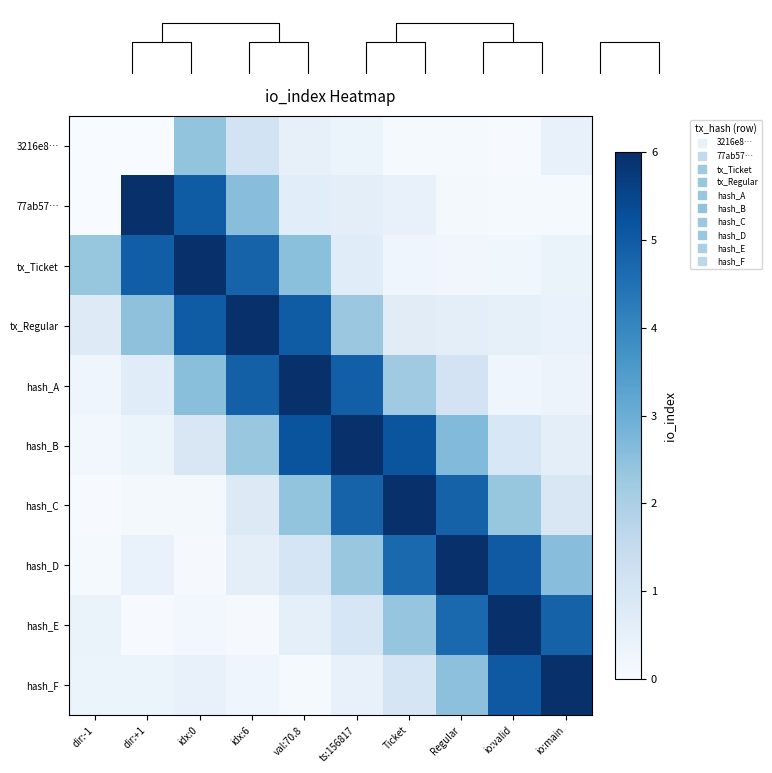

What is the difference between the tx_Ticket values at idx:6 and val:70.8?

2.3